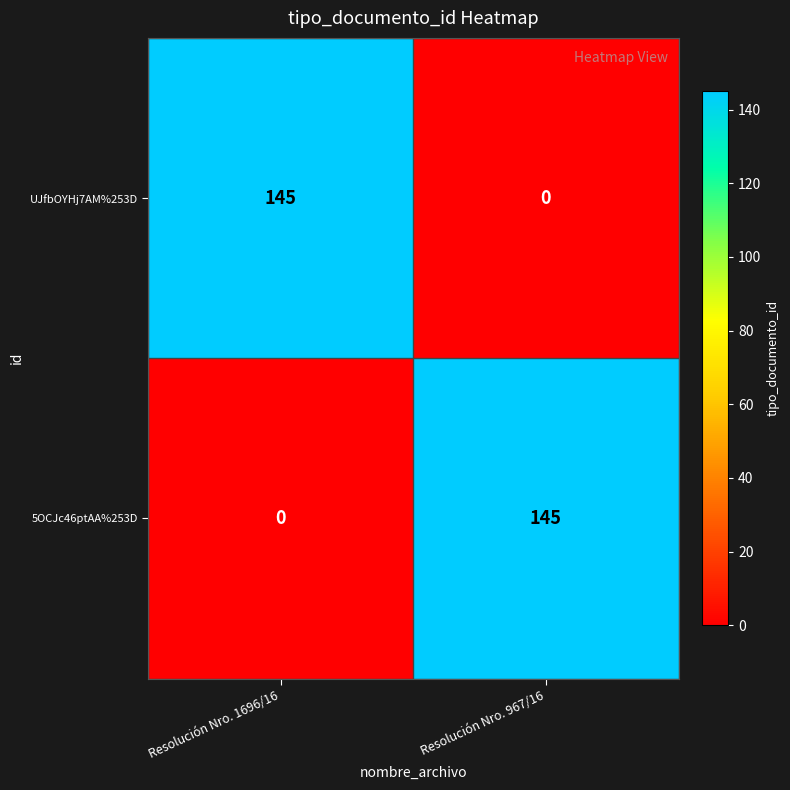

Is the value of 5OCJc46ptAA%253D at Resolución Nro. 1696/16 greater than the value of UJfbOYHj7AM%253D at Resolución Nro. 1696/16?

No